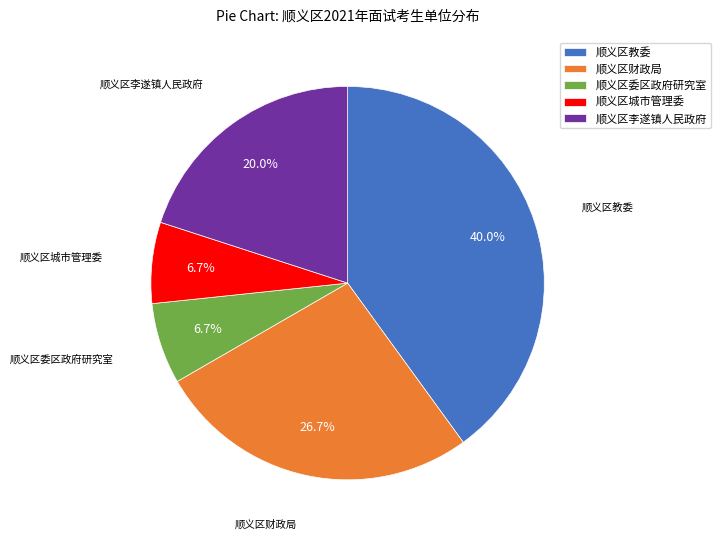

To the nearest percent, what is the difference between the 顺义区李遂镇人民政府 and 顺义区城市管理委 slice percentages?

13%